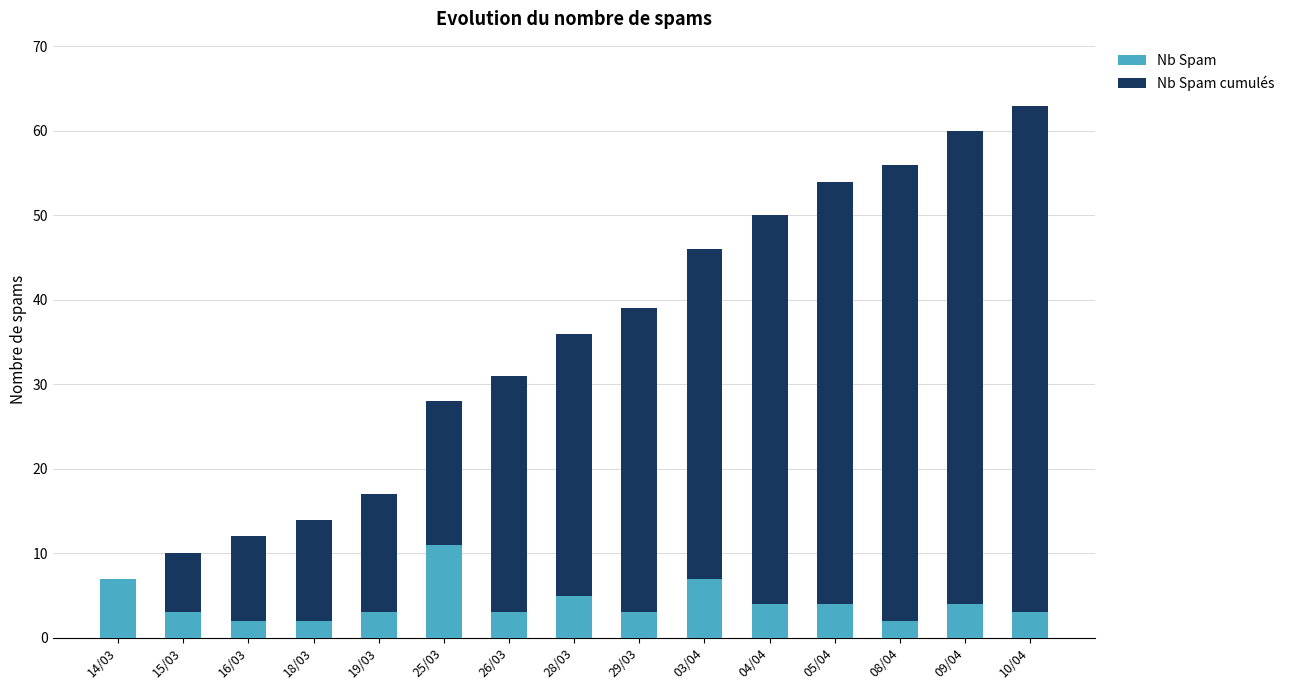

What is the sum of all Nb Spam values?

63